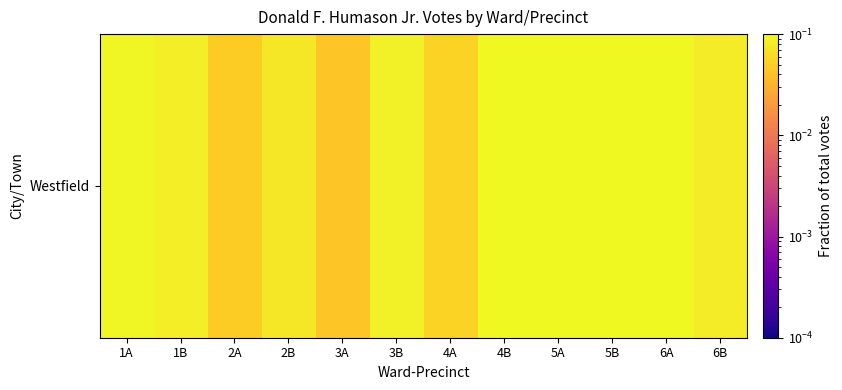

True or false: the data shows 0.0 at 4A.

False